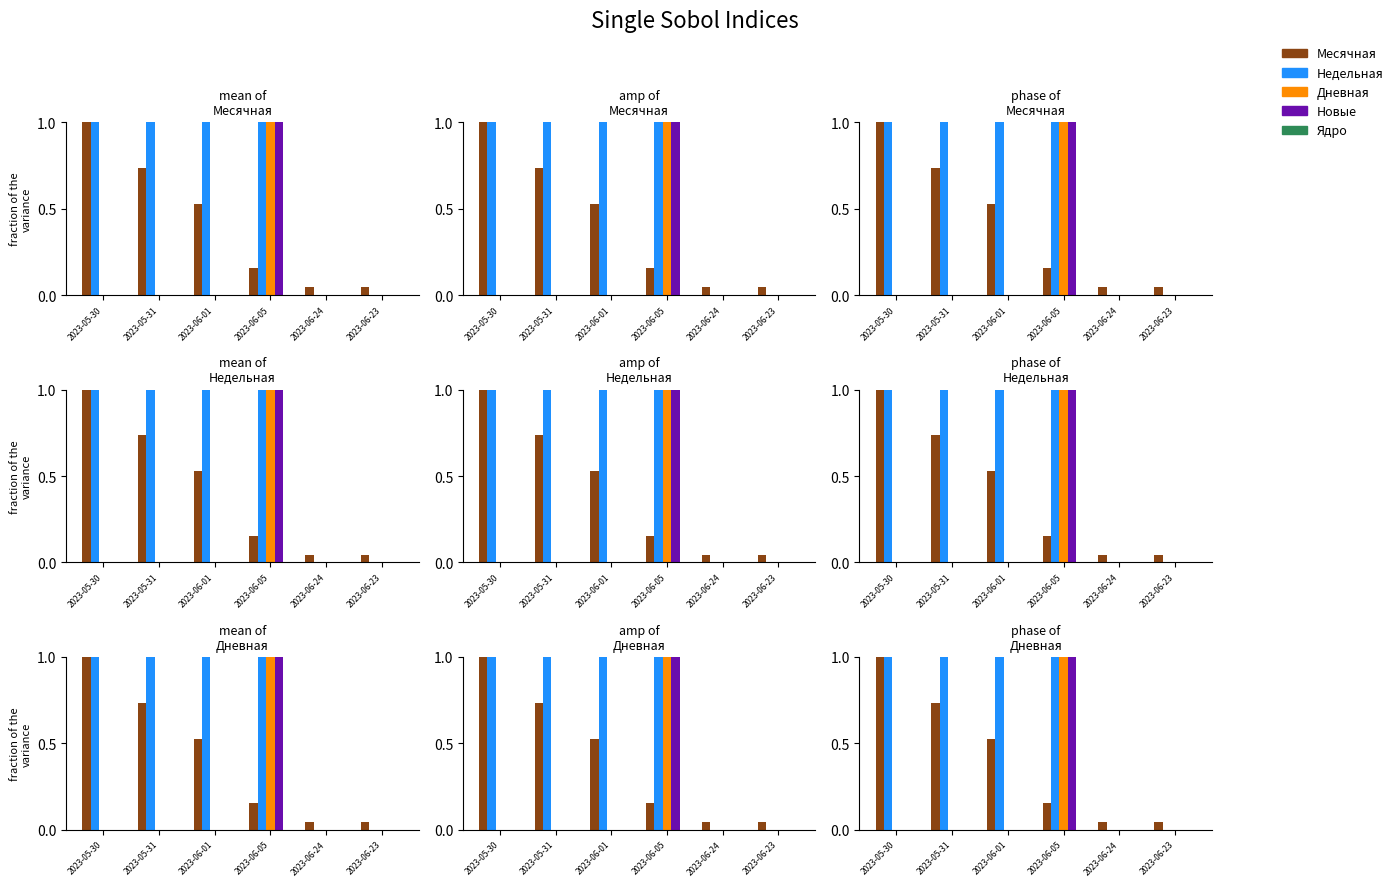

What position from the right is 2023-06-24?

2